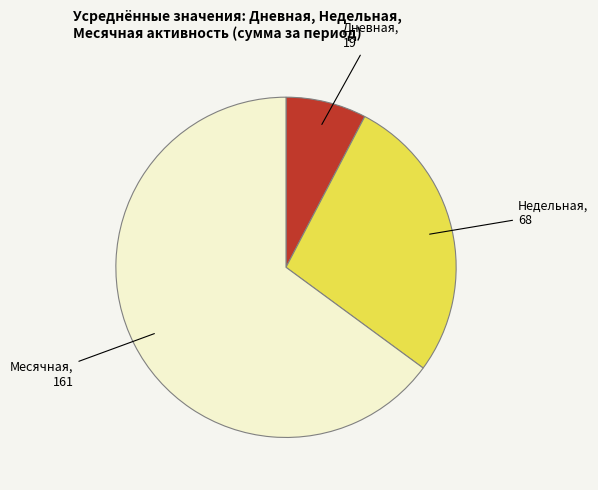

What is the smallest slice in the pie chart?

Дневная